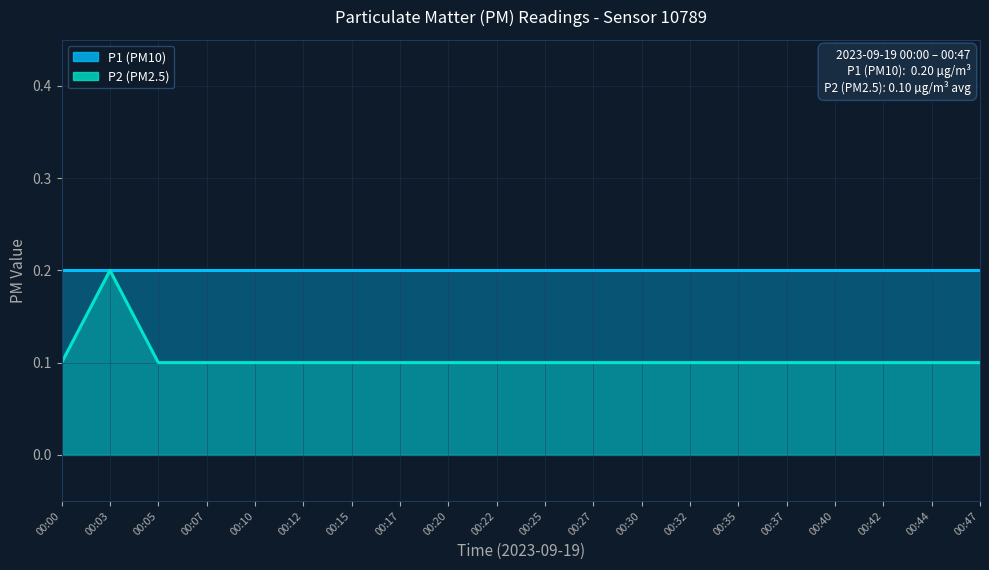

True or false: the data shows 0.0 at 00:12.

False